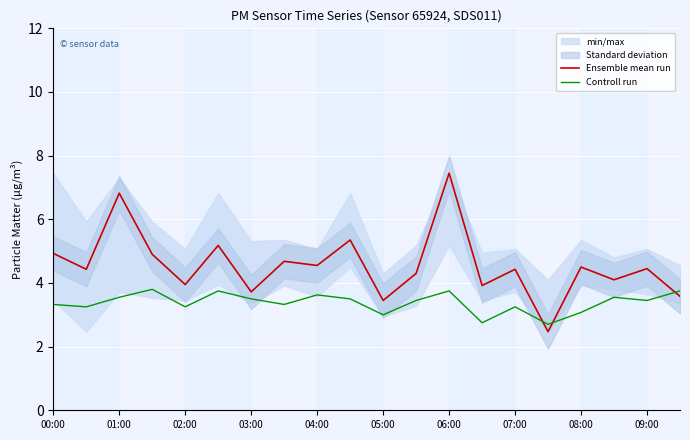

True or false: Ensemble mean run has a value of 5.1 at 05:00.

False